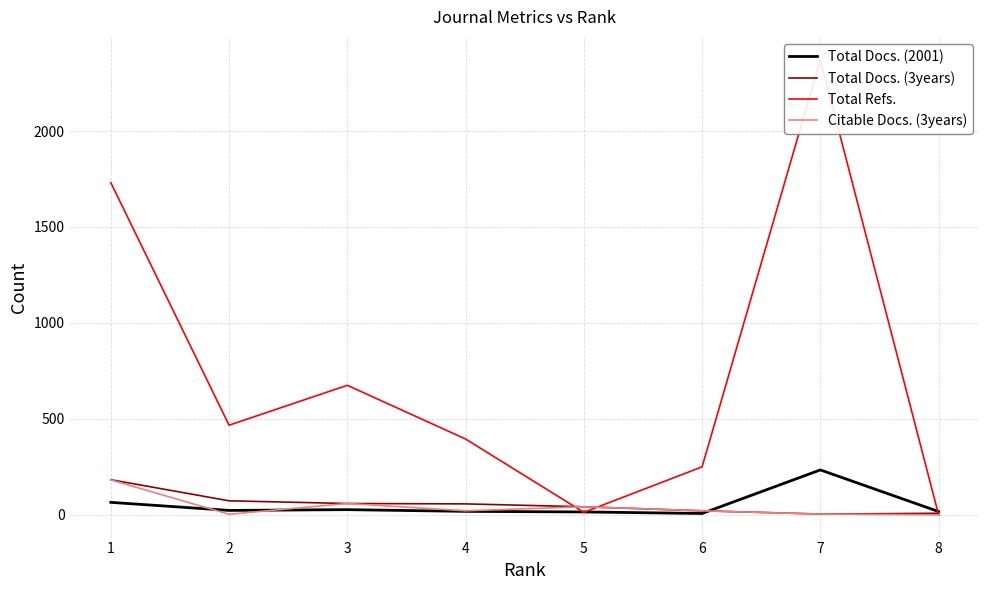

Where do Total Docs. (3years) and Total Refs. first cross each other?

4 and 5